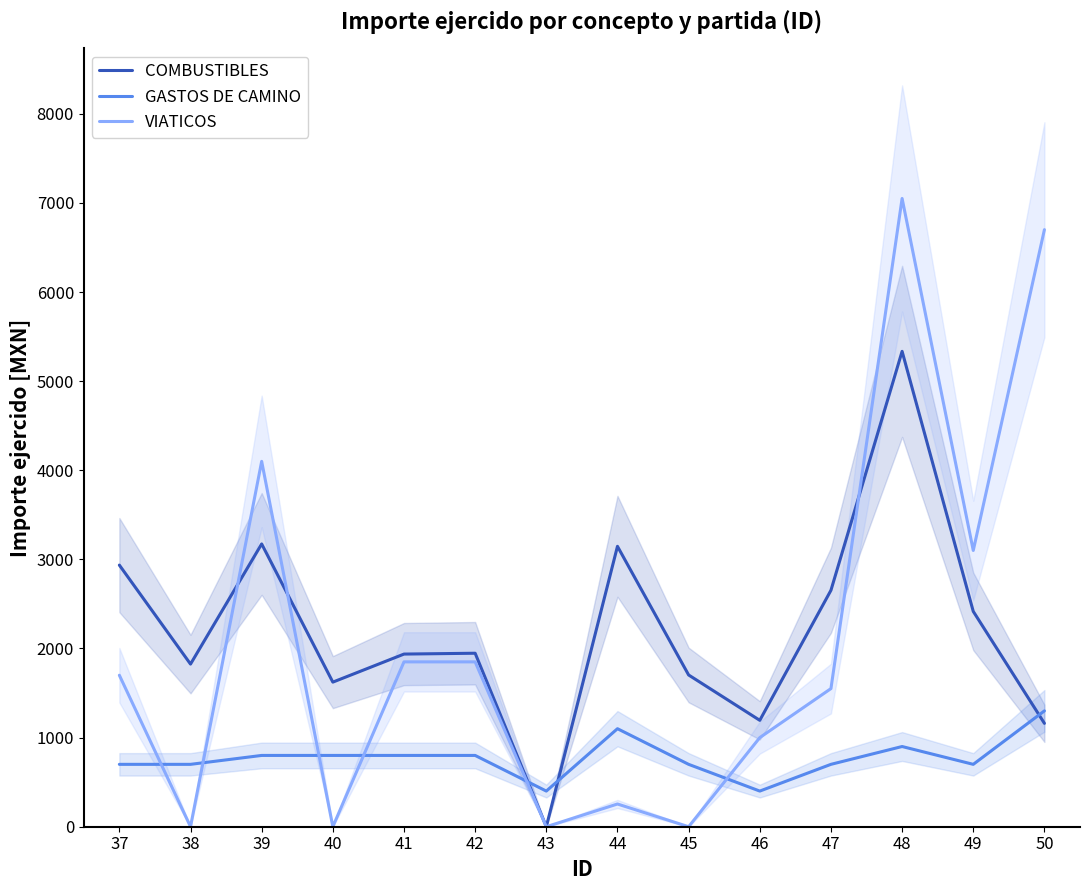

What is the value of the COMBUSTIBLES point at the 4th from the left?

1622.6